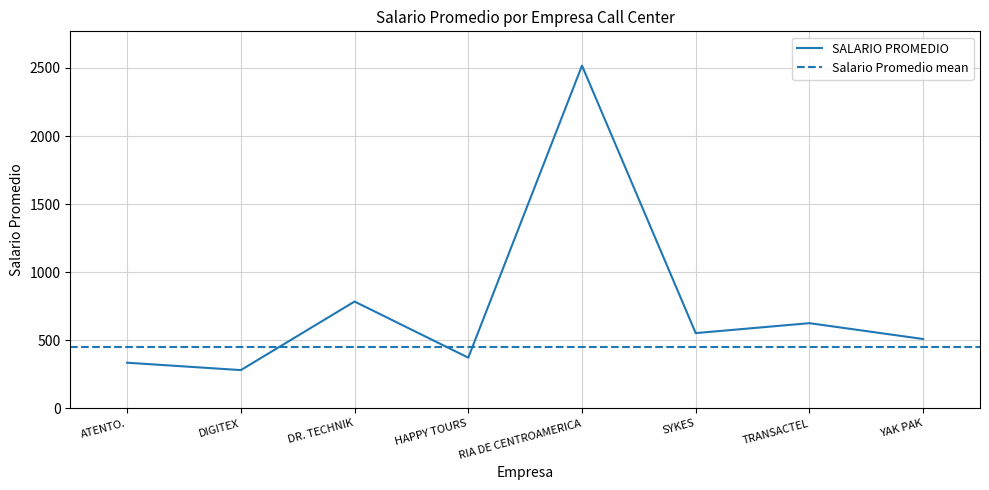

How many lines are shown in the chart?

1